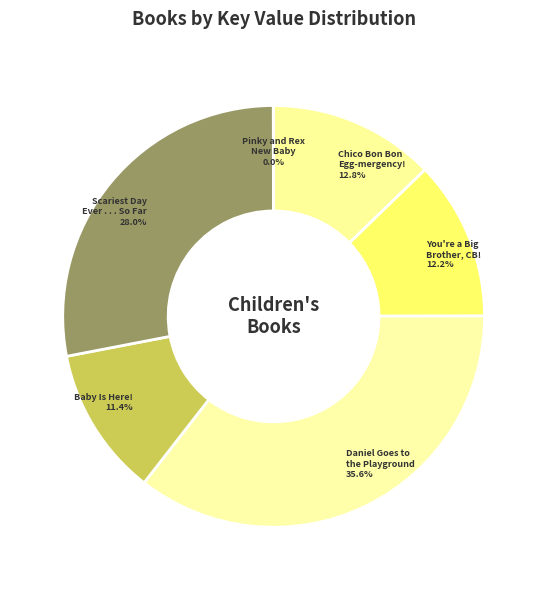

What is the largest slice in the pie chart?

Daniel Goes to the Playground